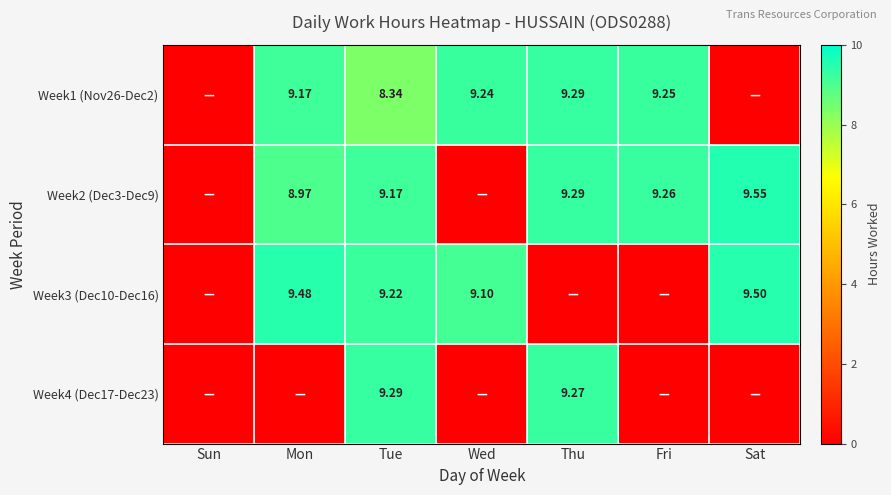

At how many categories does at least one series exceed 7?

6